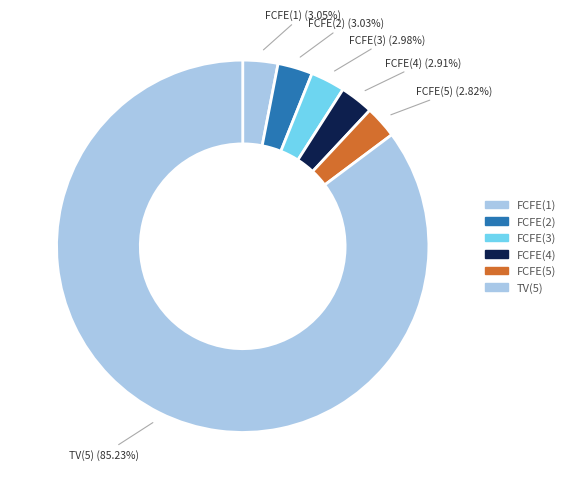

Approximately how many times larger is the value at FCFE(5) compared to FCFE(3)?

0.9